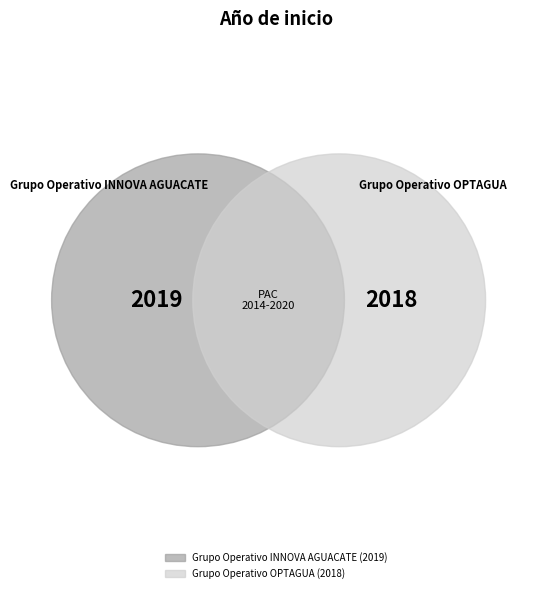

Rank the categories by value from lowest to highest.

Grupo Operativo OPTAGUA, Grupo Operativo INNOVA AGUACATE